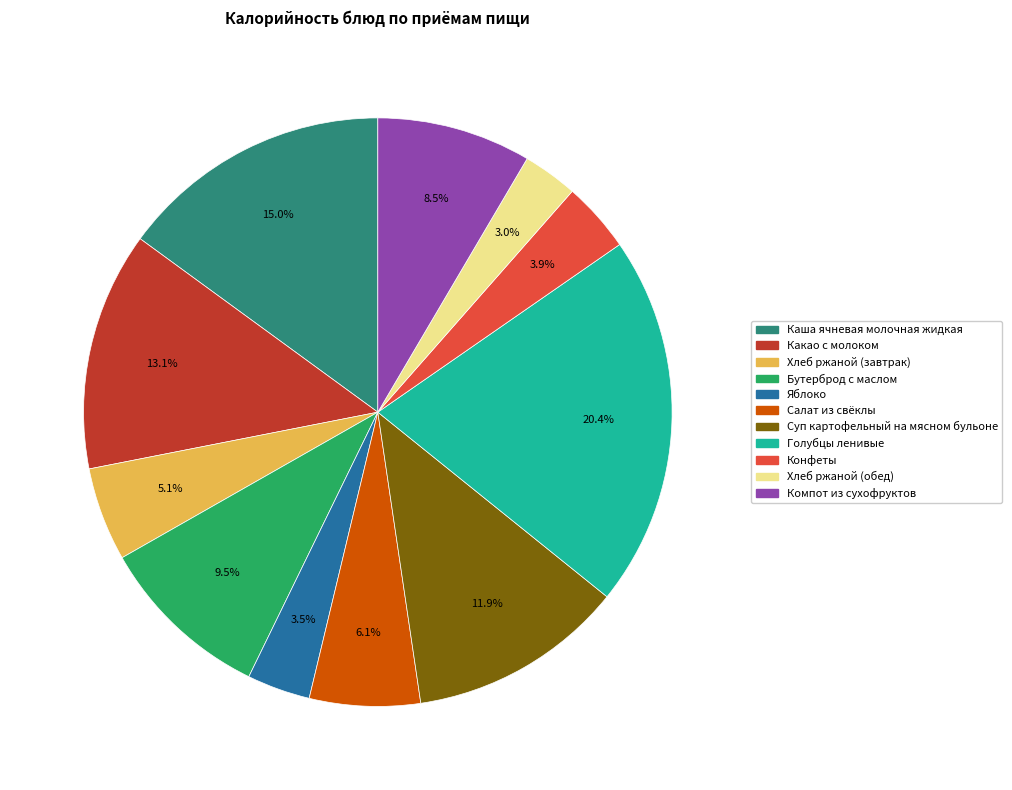

Is there any slice that represents more than half of the pie?

No